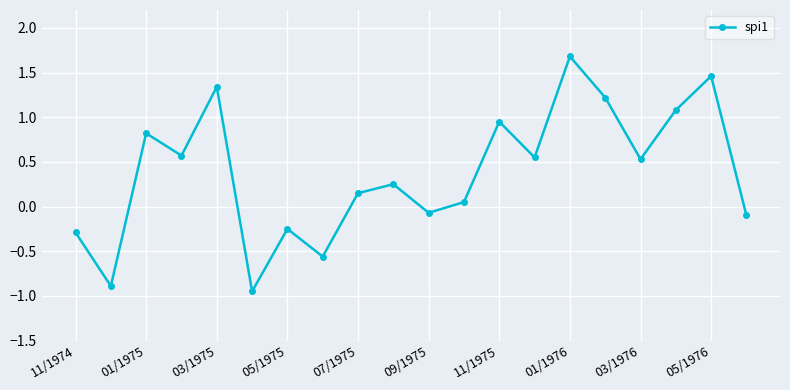

How many points are higher than both their immediate neighbors (excluding endpoints)?

7